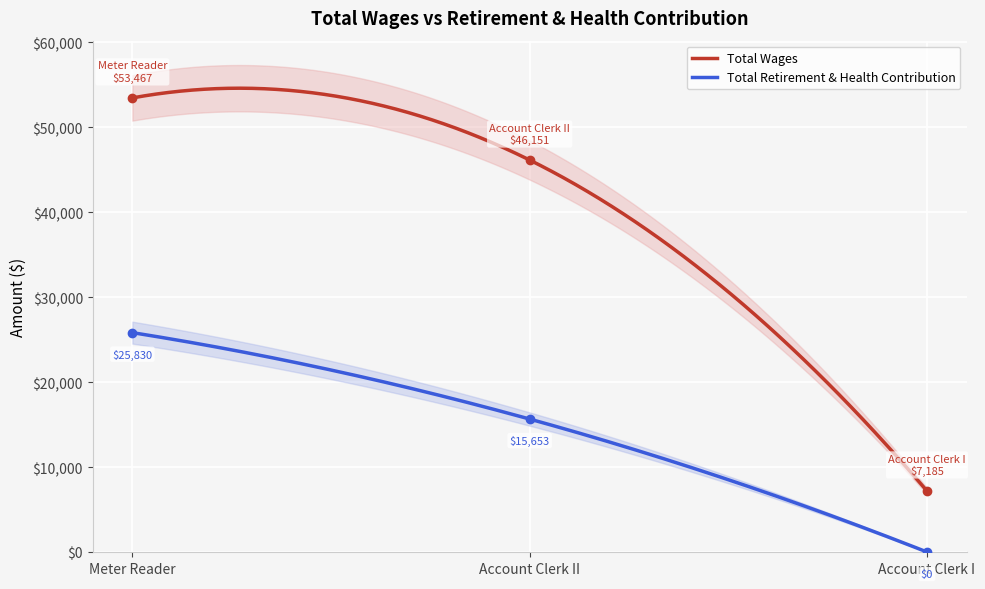

How many Total Wages values are between 7185 and 53467?

3